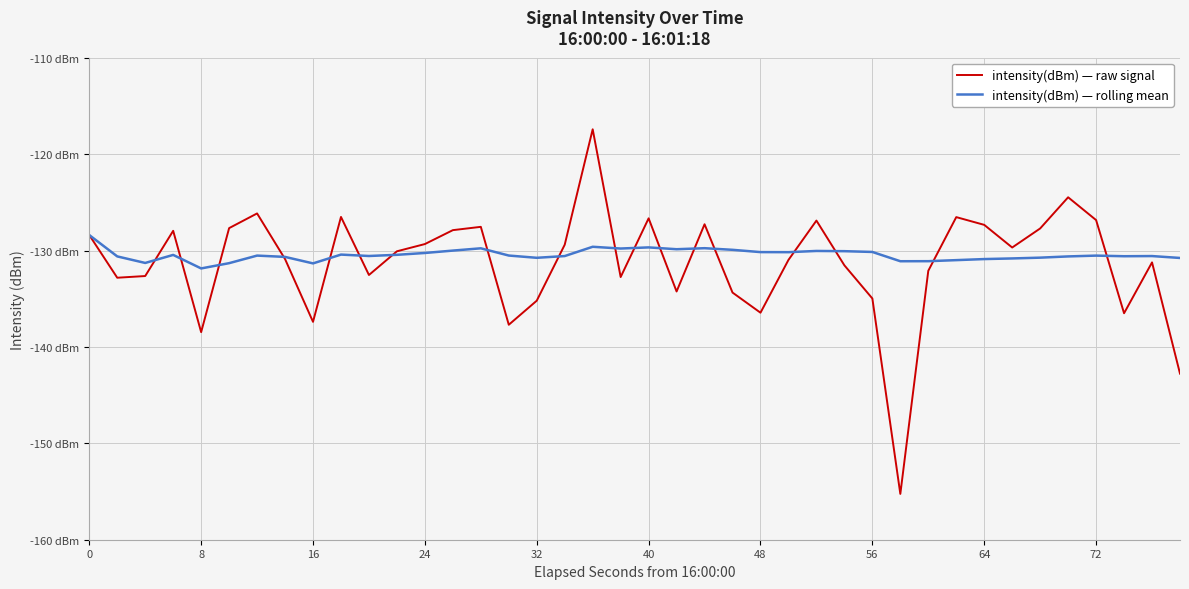

Does the chart display data point markers on the line(s)?

No